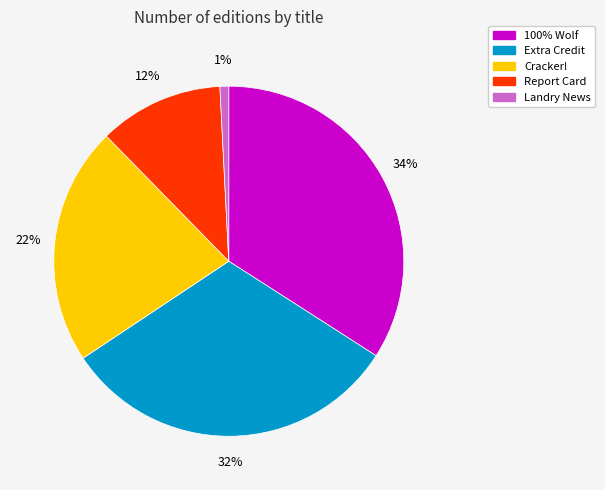

The Extra Credit slice represents 20% of the pie. True or false?

False